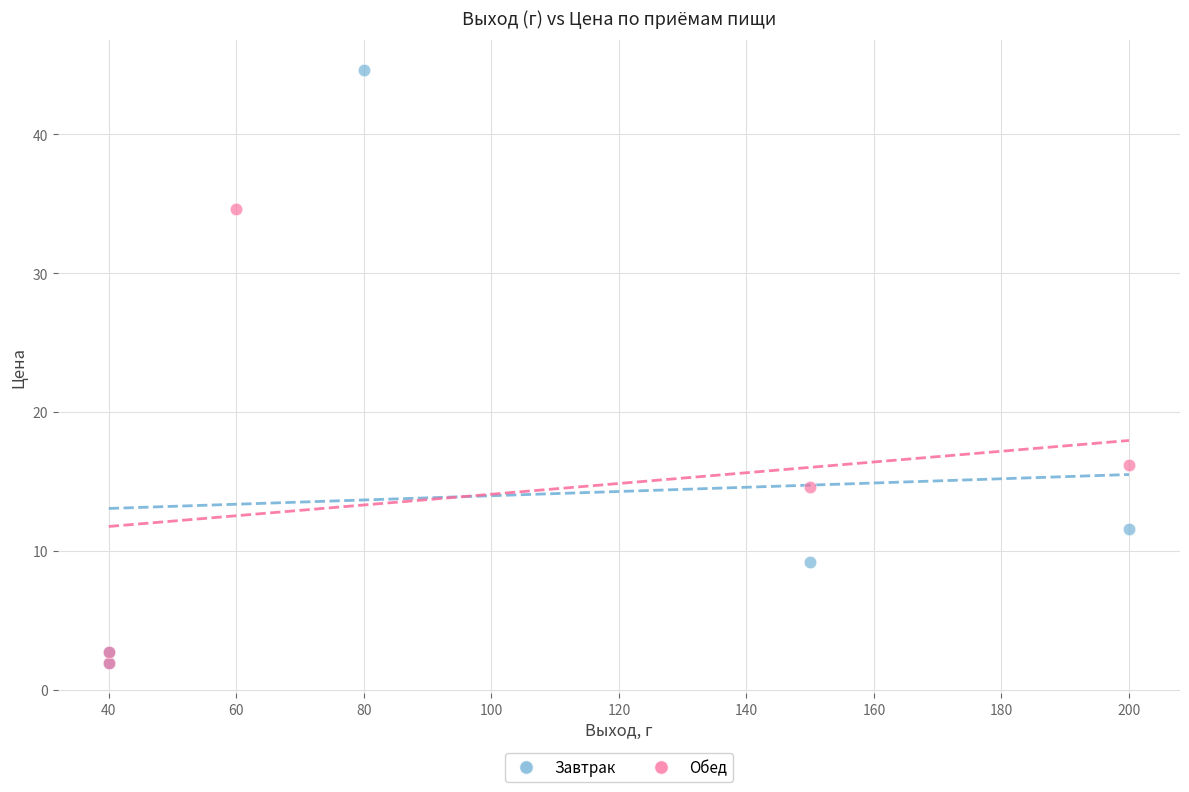

Which series has the largest Y range (max minus min)?

Завтрак